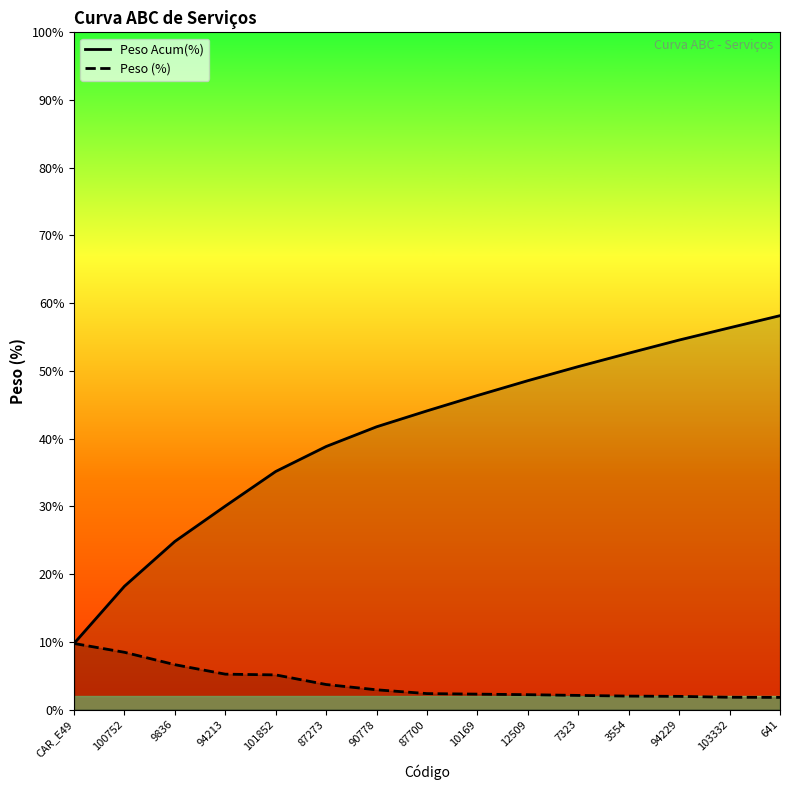

True or false: Peso Acum(%) and Peso (%) cross at least once.

False